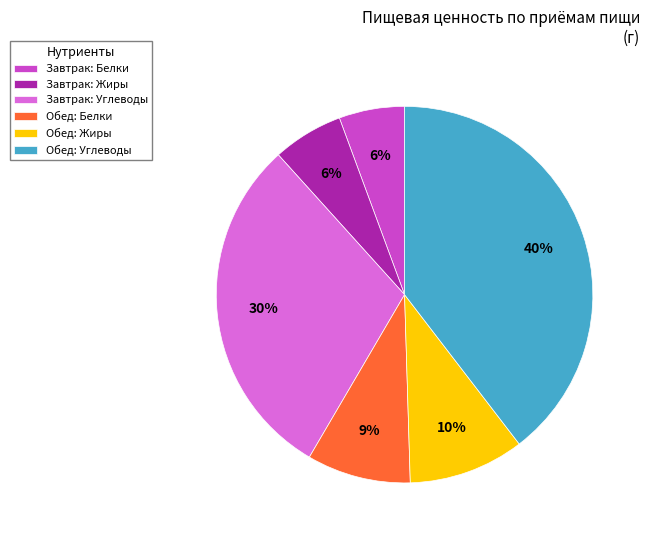

What is the largest slice in the pie chart?

Обед: Углеводы